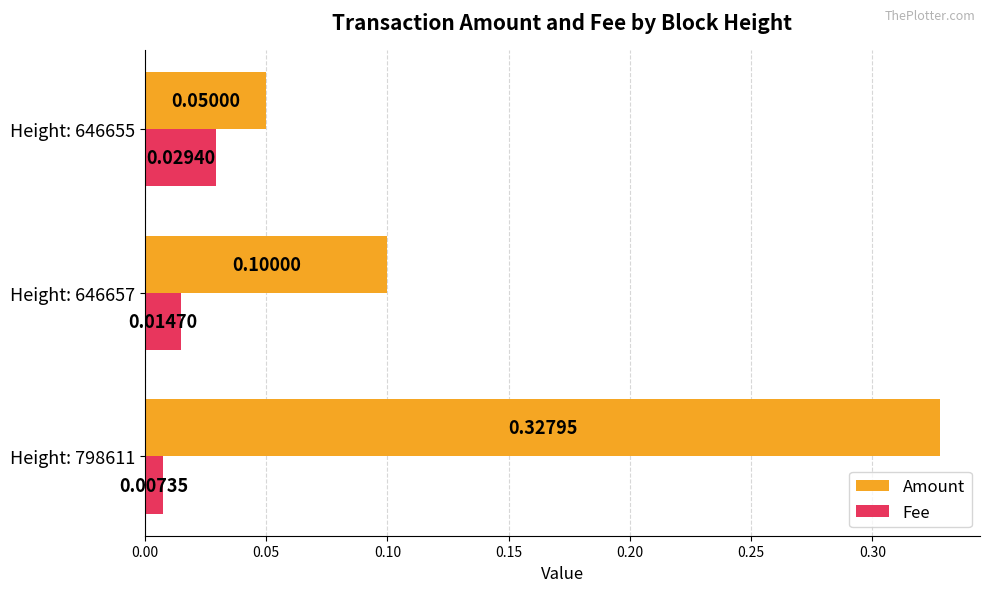

At how many categories does at least one series exceed 0?

3